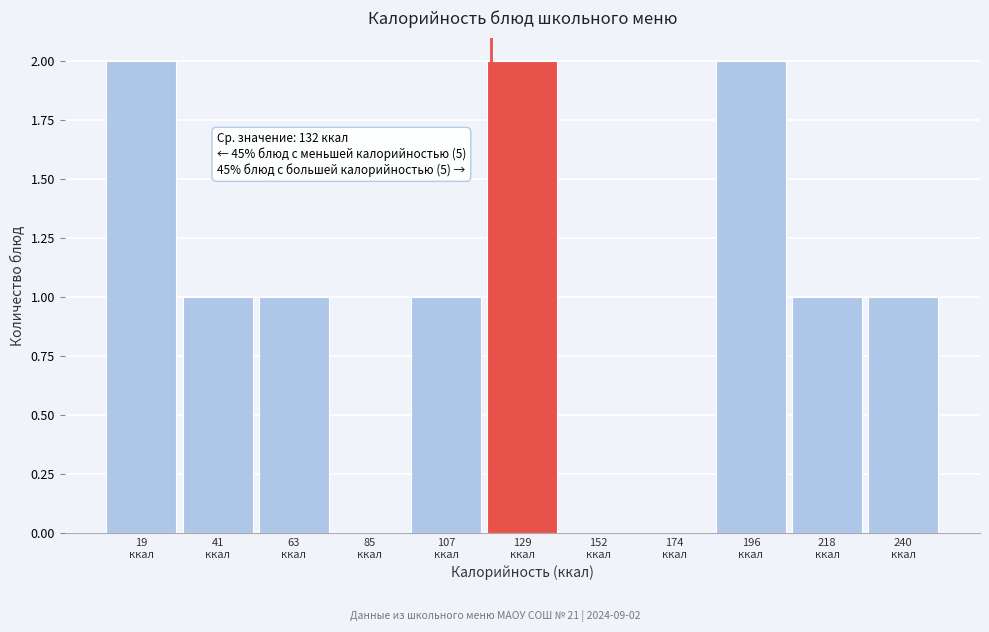

How many series are shown in this chart?

1